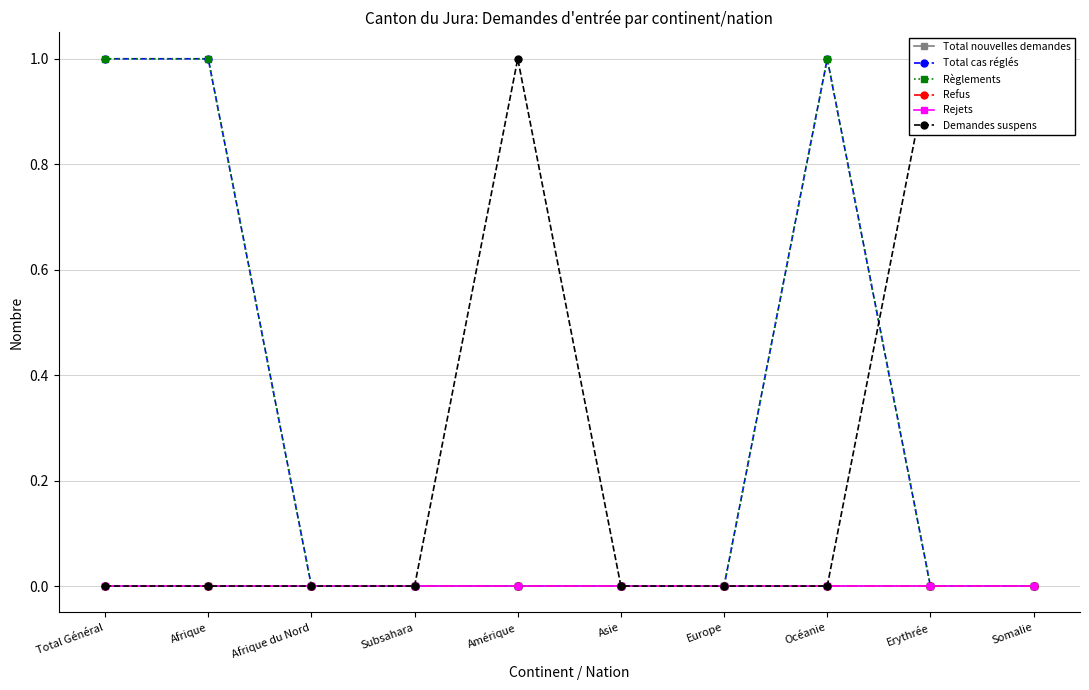

At which category is the sum across all series the highest?

Total Général